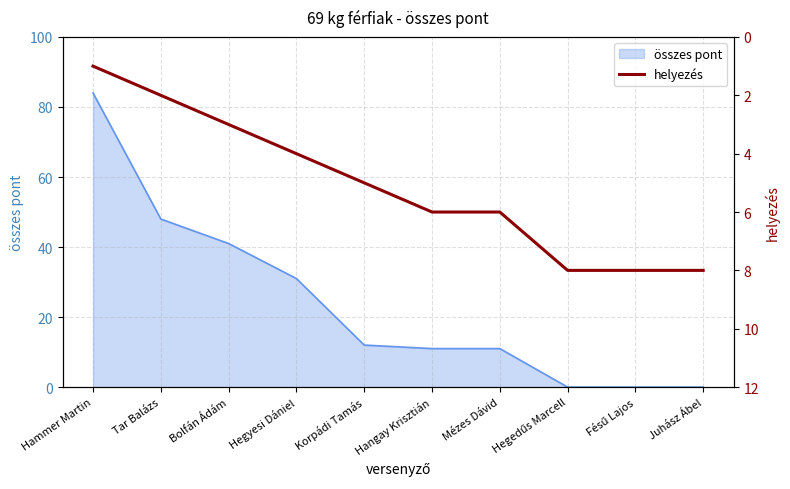

How many lines are shown in the chart?

1